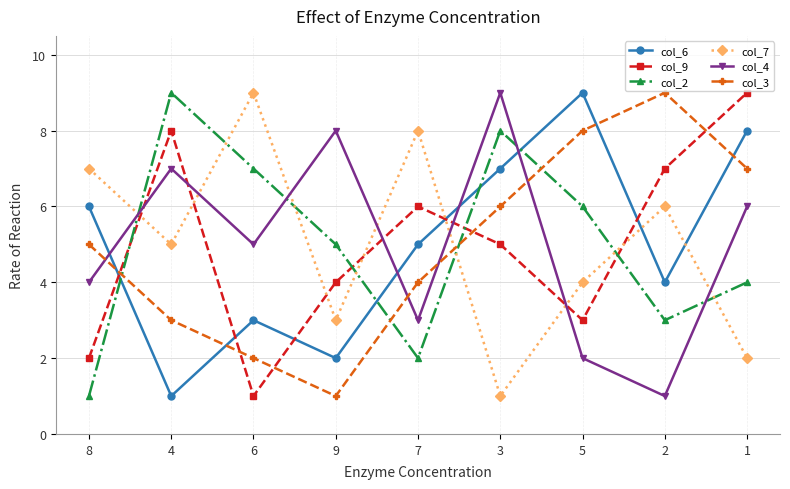

How many data points in col_7 are less than 5?

4